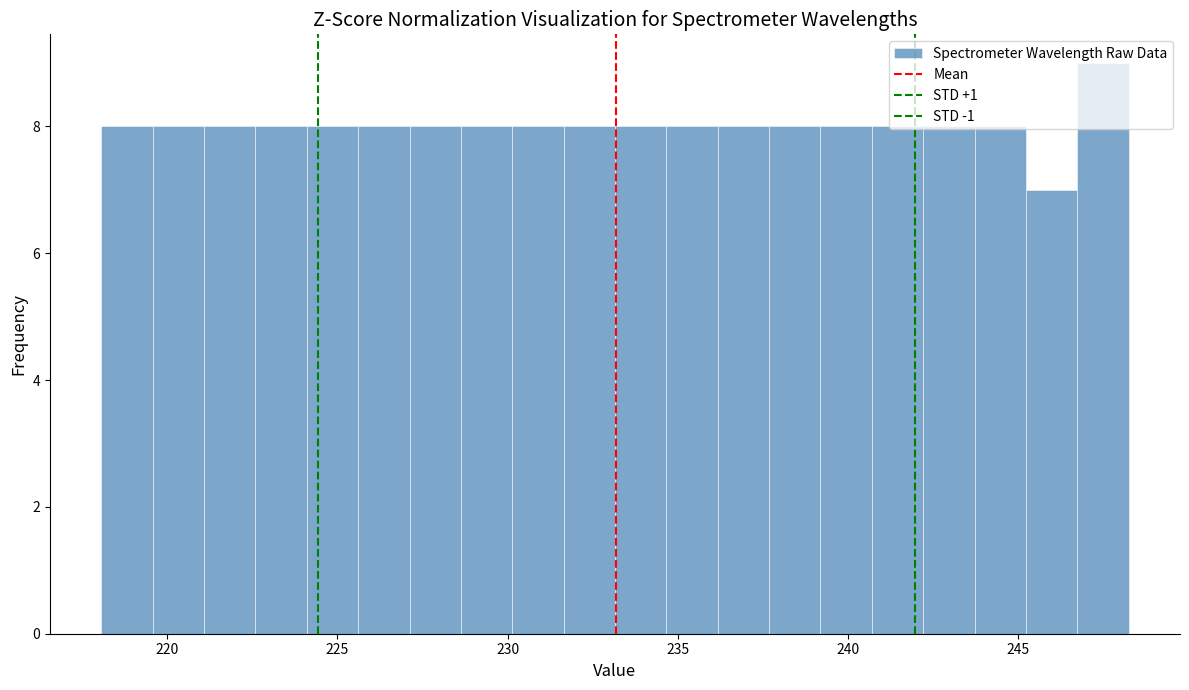

Around what value on the x-axis is the tallest bar? Give the approximate position of its centre, as read against the axis.

247.5